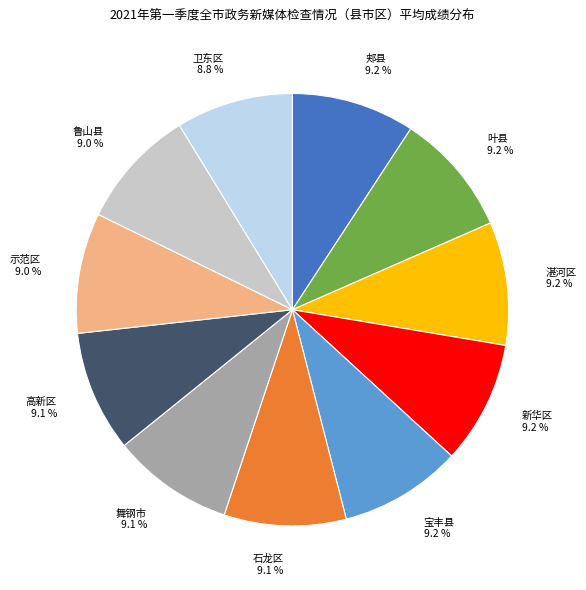

Do 新华区 and 舞钢市 together represent more than half of the pie?

No